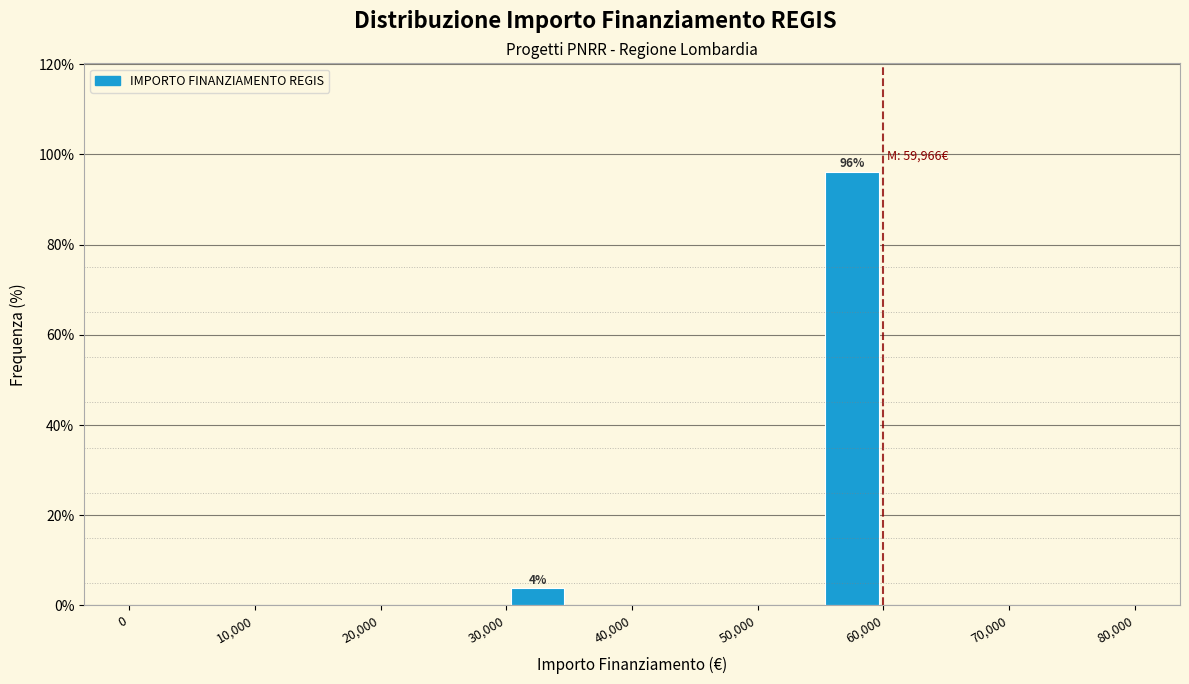

Which range on the x-axis has the tallest bar?

55000 to 60000